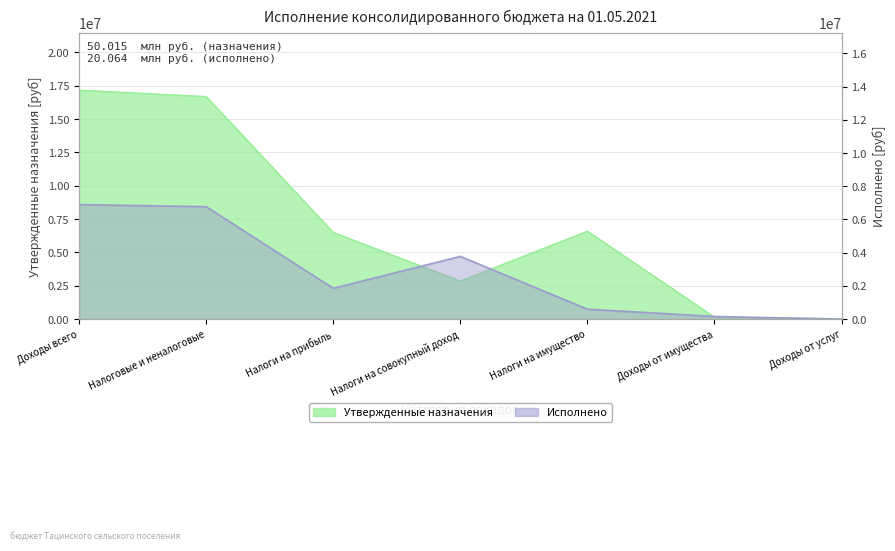

True or false: Утвержденные назначения has a value of 56545.7 at Доходы от услуг.

False